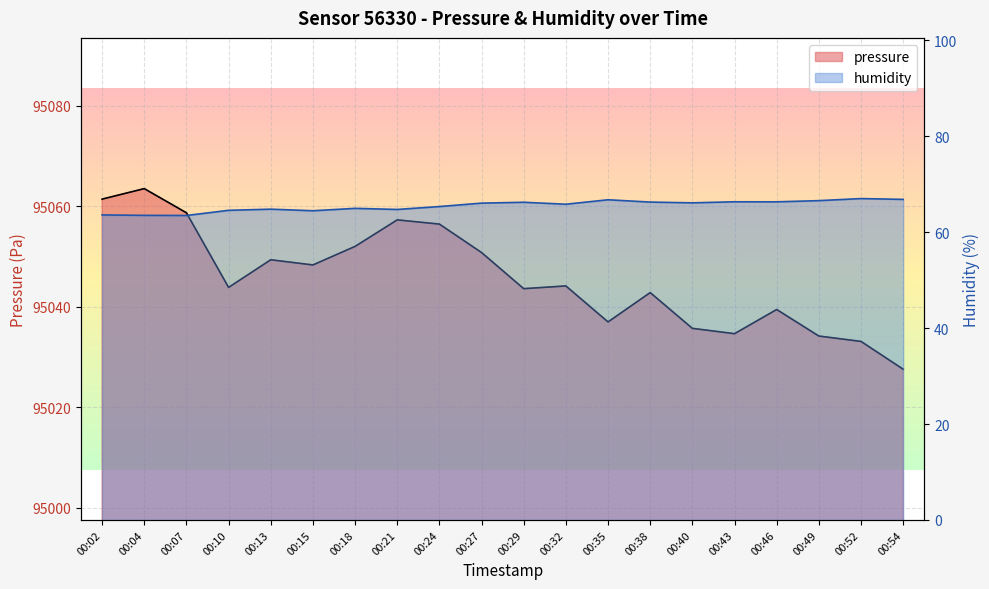

What are all the series names shown in the legend?

pressure, humidity